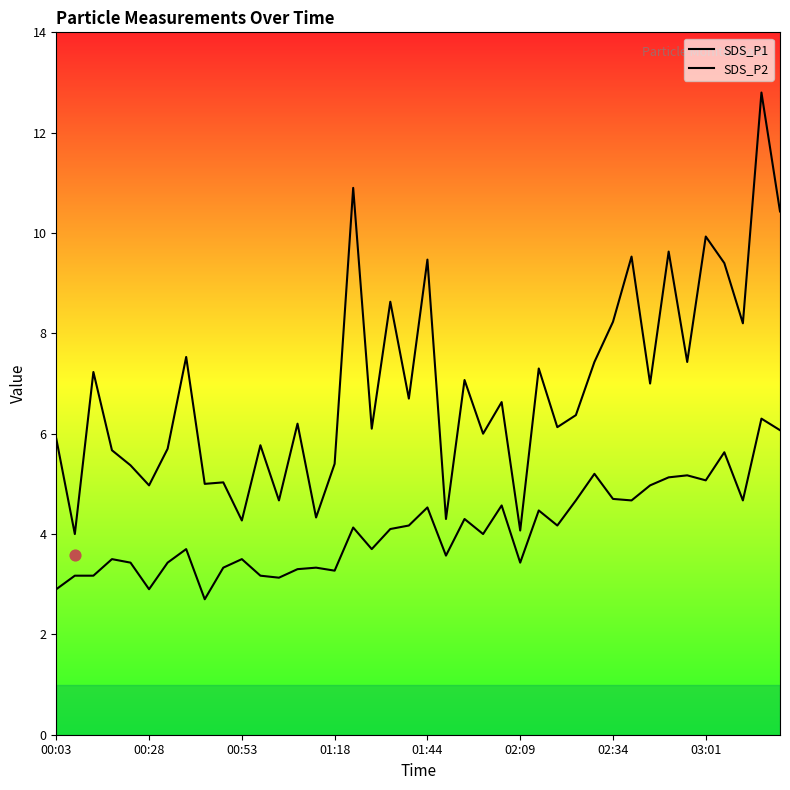

Is the value of SDS_P2 at 21 greater than the value of SDS_P1 at 8?

No